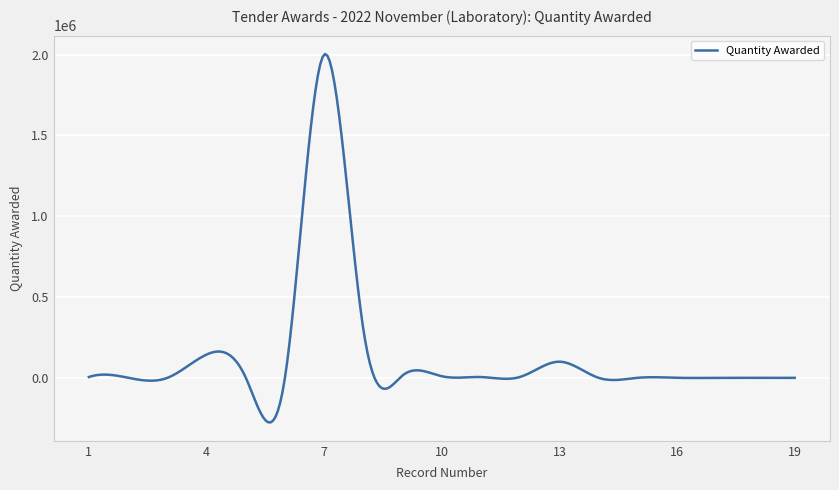

What is the minimum value shown in the chart?

-275390.8